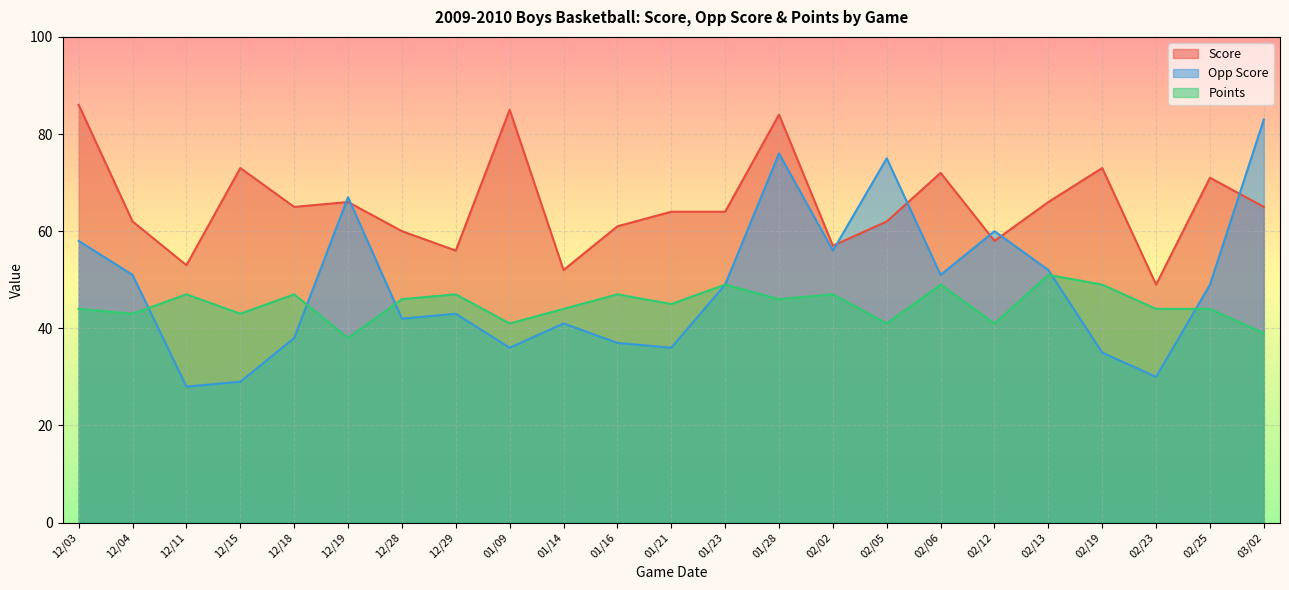

What is the label of the 21st point from the right?

12/11